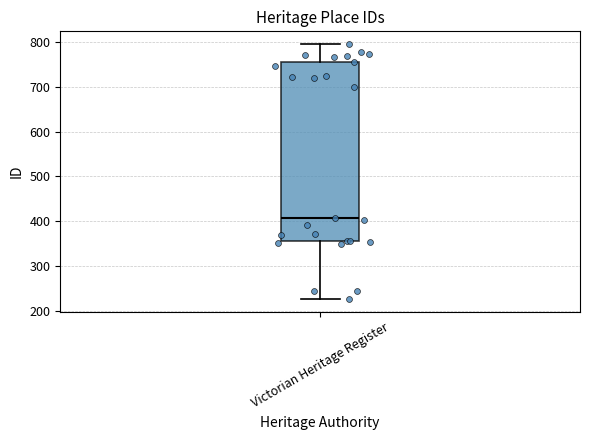

Where is the lower edge of the box for Victorian Heritage Register on the y-axis? The values are not printed on the chart, so give them approximately, as read against the axis.

360